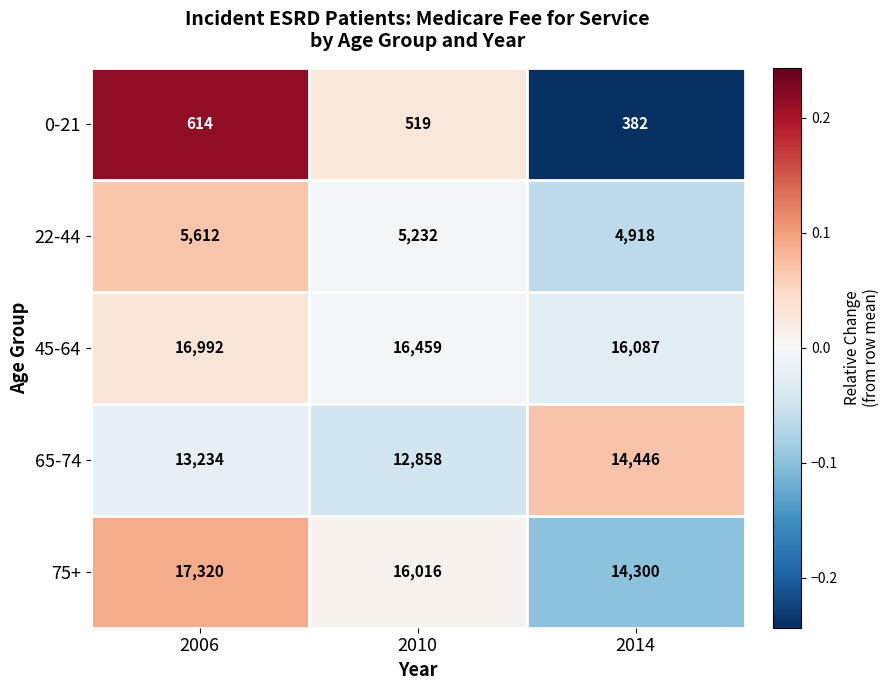

What is the smallest value displayed?

382